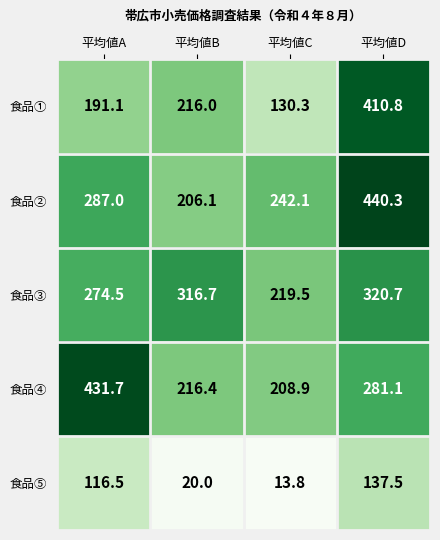

True or false: 食品⑤ has a value of 116.5 at 平均値A.

True